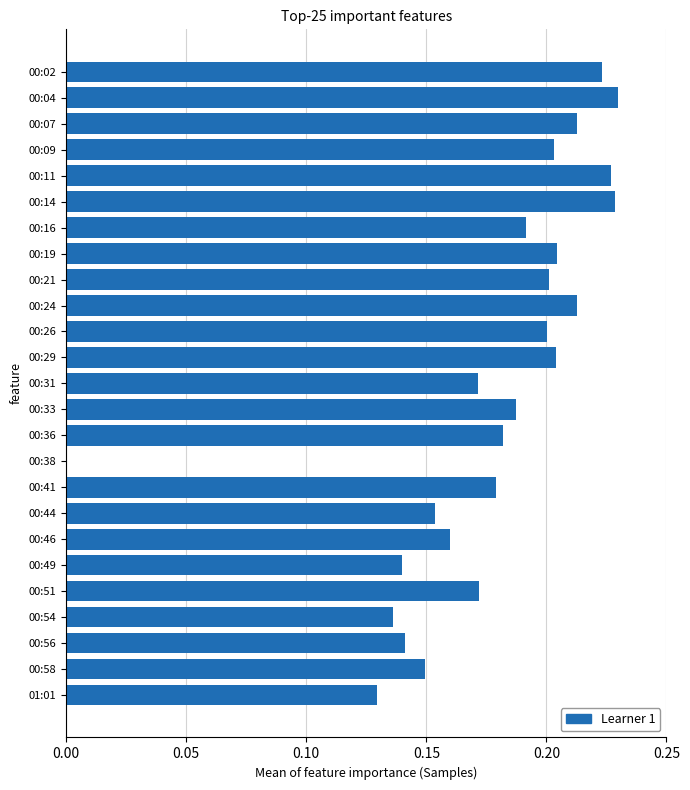

What is the sum of all values?

4.4